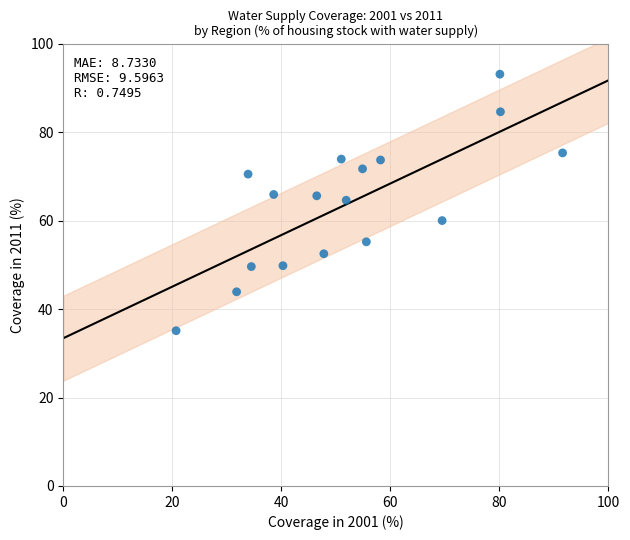

What is the range of Y values (max minus min)?

58.0